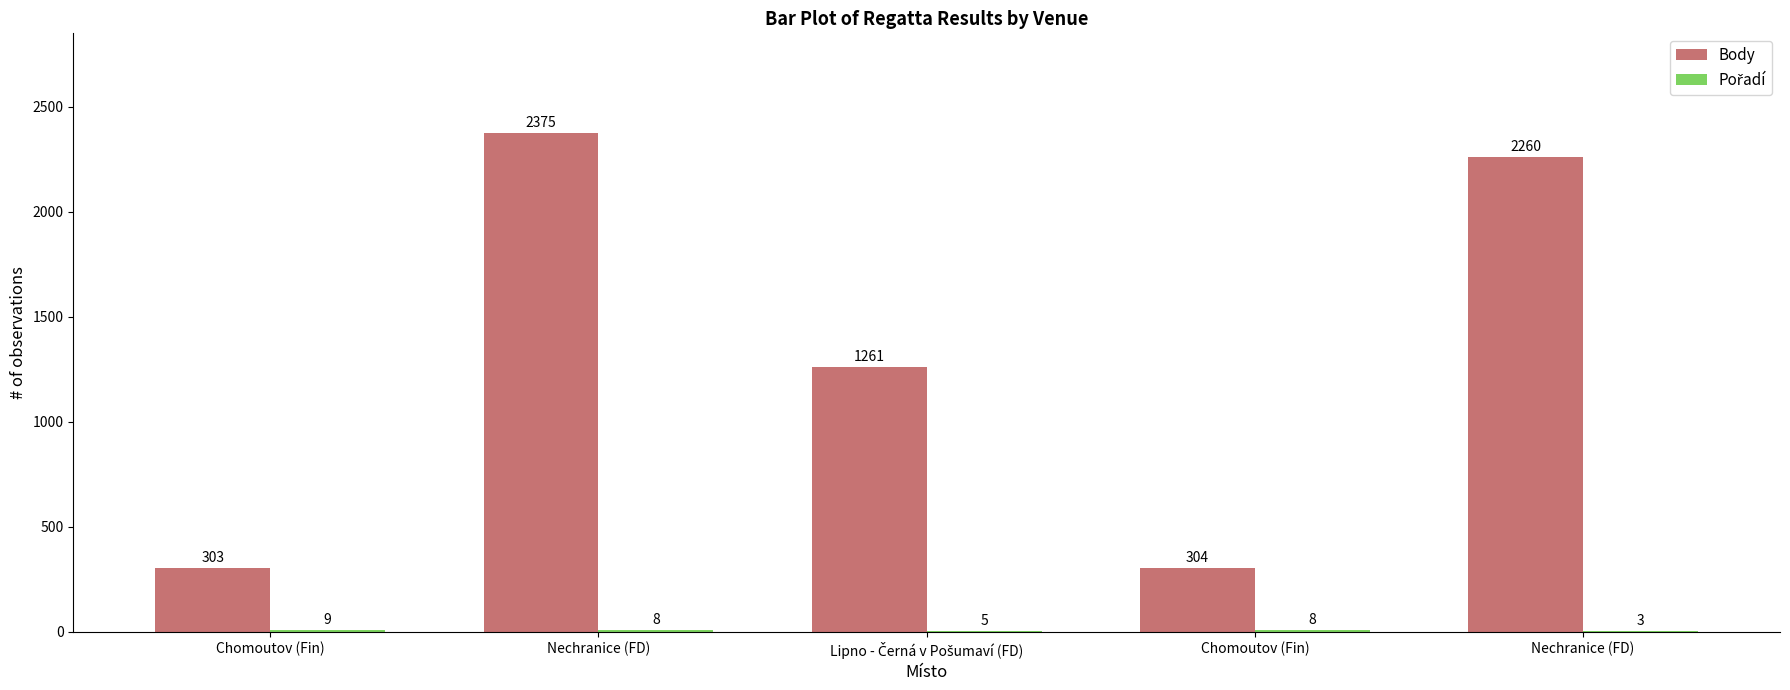

Is the value of Pořadí at Nechranice (FD) greater than the value of Body at Chomoutov (Fin)?

No